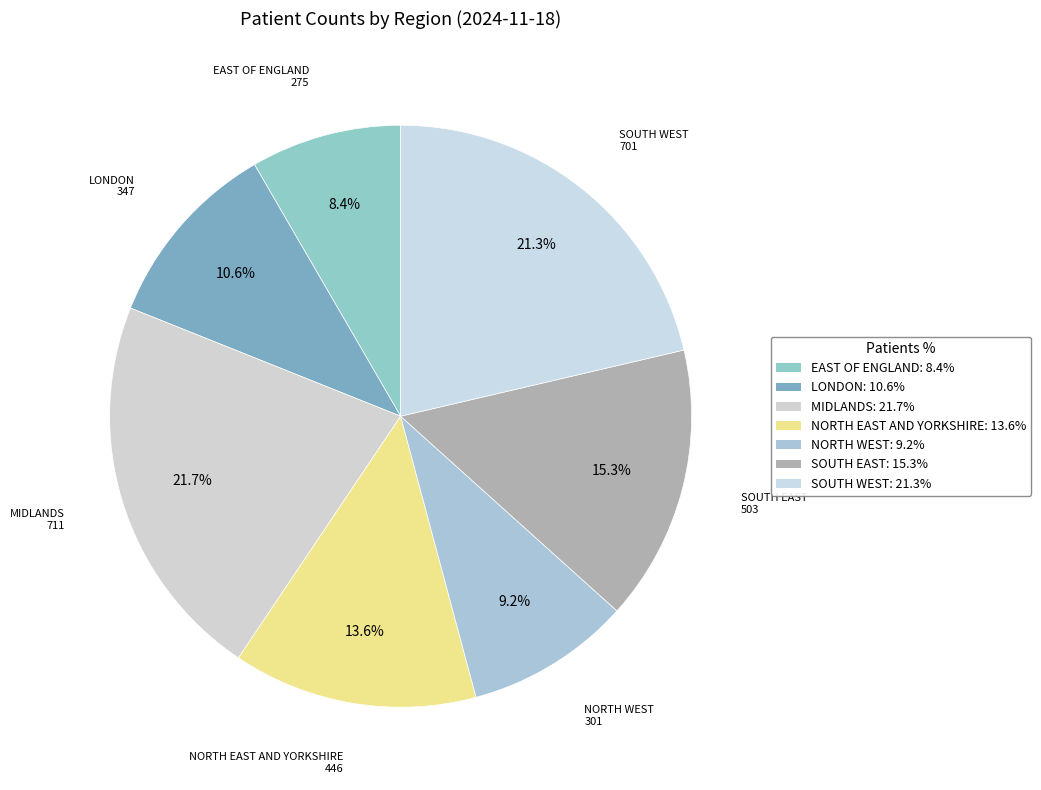

Approximately how many times larger is the value at EAST OF ENGLAND compared to MIDLANDS?

0.4